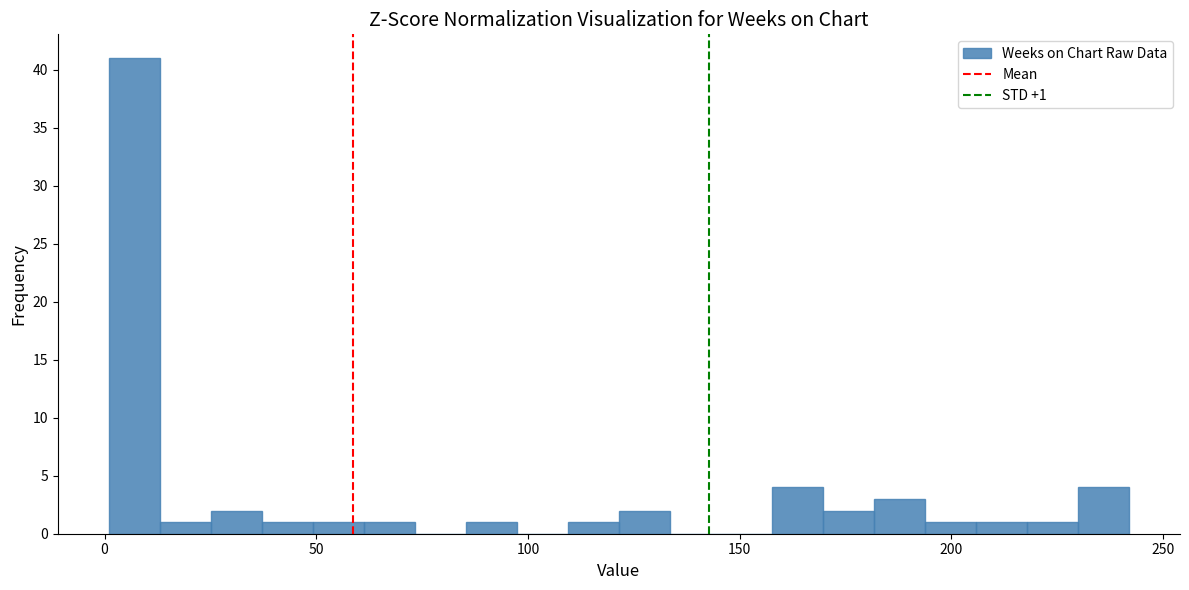

Read against the x-axis, roughly where is the centre of the tallest bar?

5